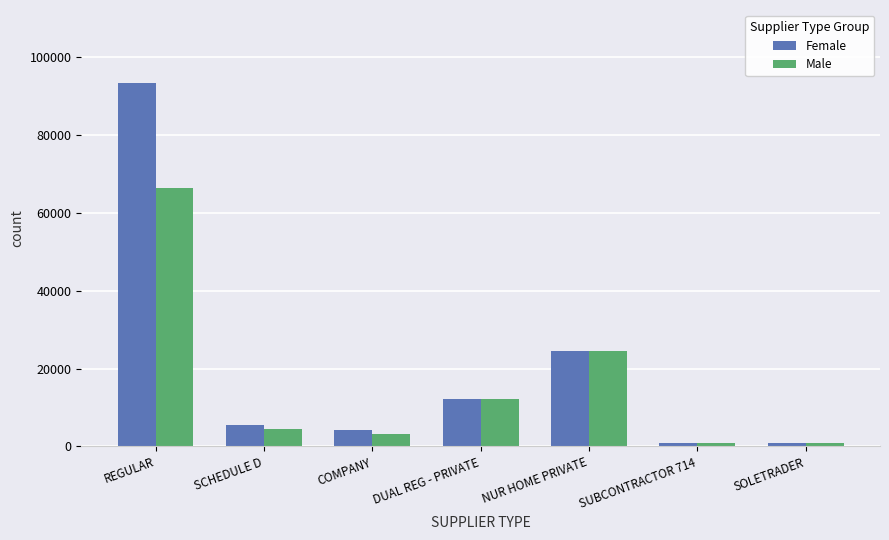

List the series in order of their peak value, lowest first.

Male, Female